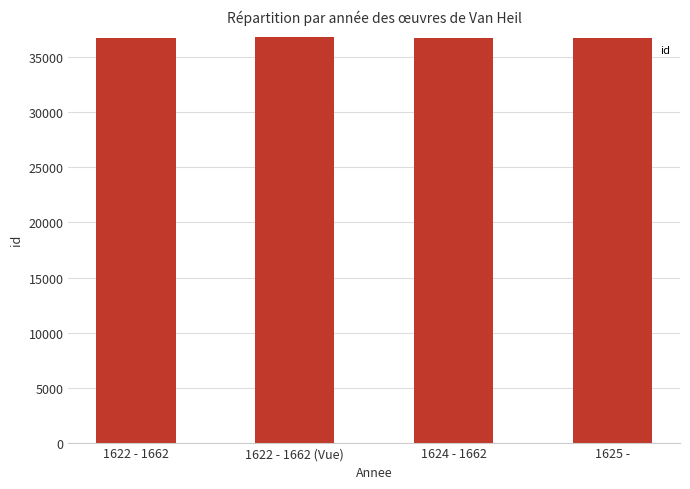

Is it true that the value at 1622 - 1662 (Vue) is 24125?

False